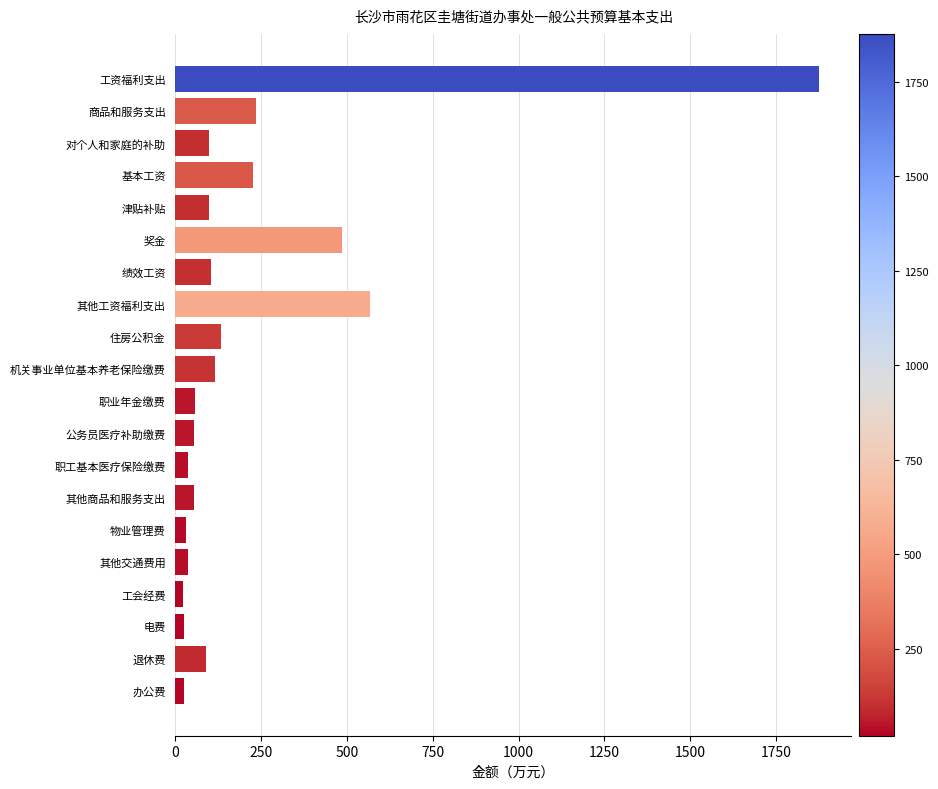

What is the maximum value shown in the chart?

1876.0